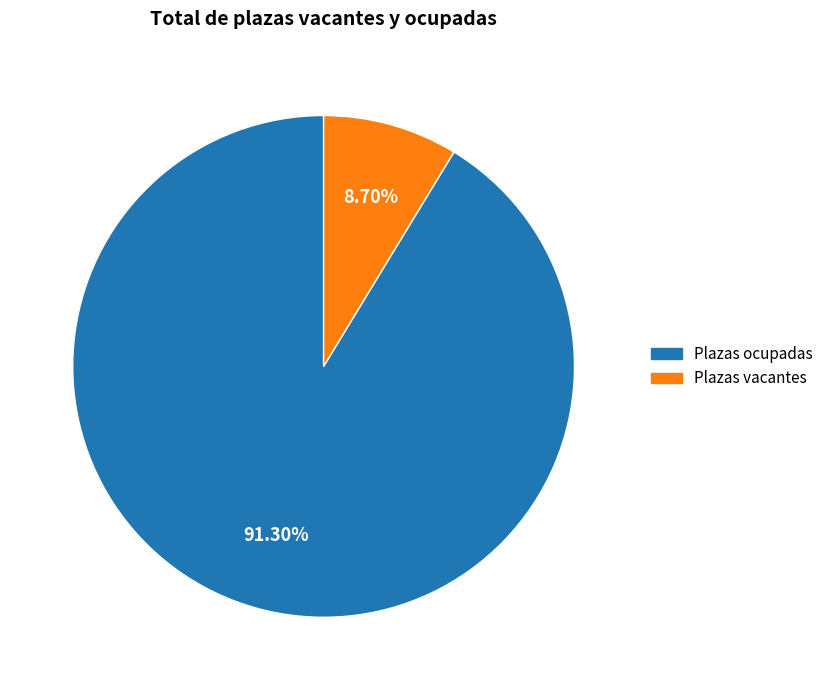

Which has a higher value, Plazas vacantes or Plazas ocupadas?

Plazas ocupadas